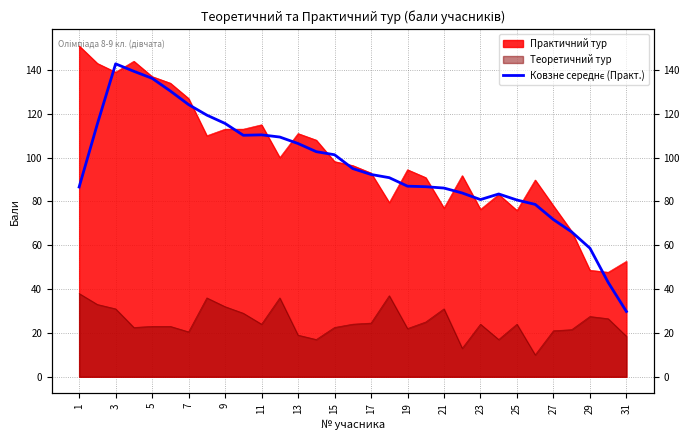

What is the sum of all values?

2965.4